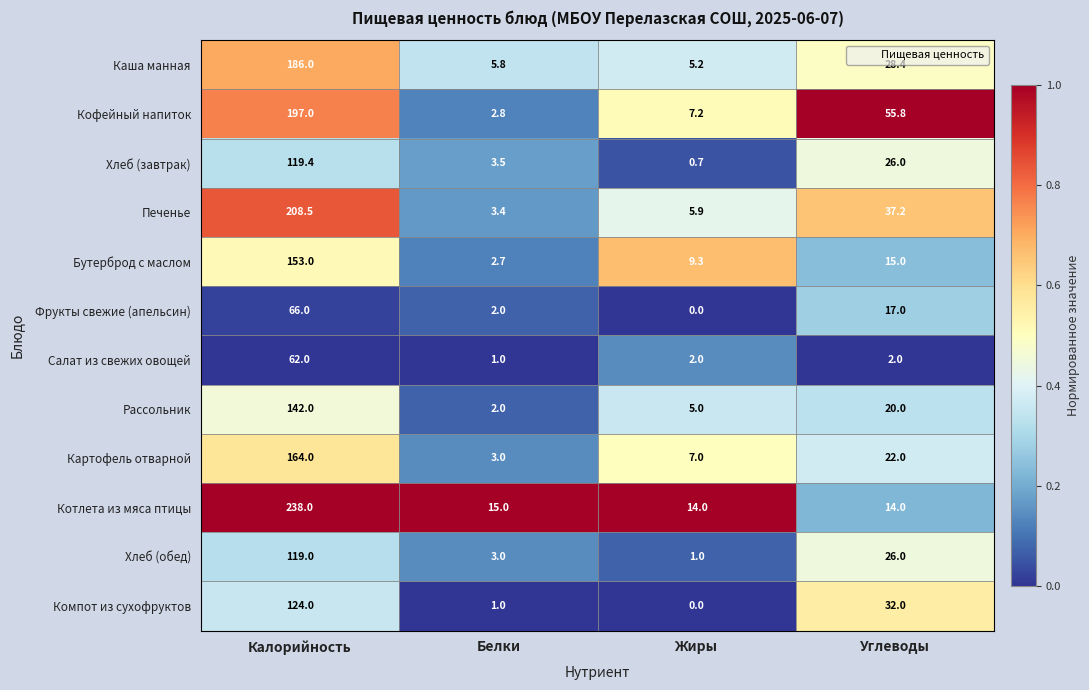

Rank the series by their maximum value, from lowest to highest.

Салат из свежих овощей, Фрукты свежие (апельсин), Хлеб (обед), Хлеб (завтрак), Компот из сухофруктов, Рассольник, Бутерброд с маслом, Картофель отварной, Каша манная, Кофейный напиток, Печенье, Котлета из мяса птицы